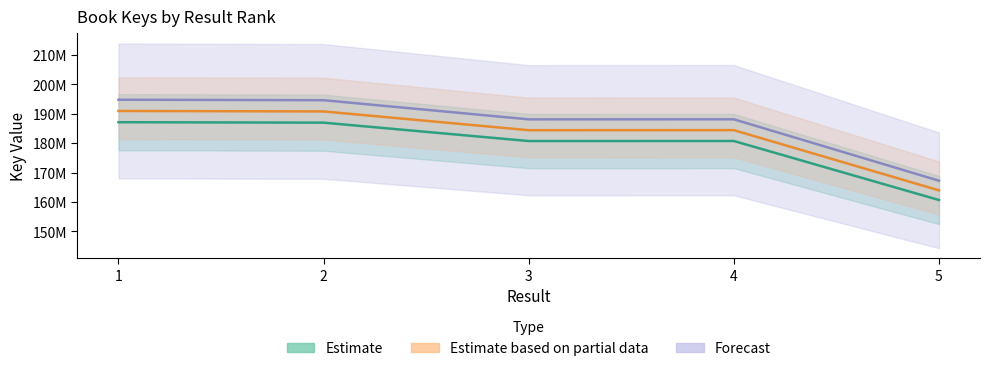

What is the maximum value shown in the chart?

187121223.5